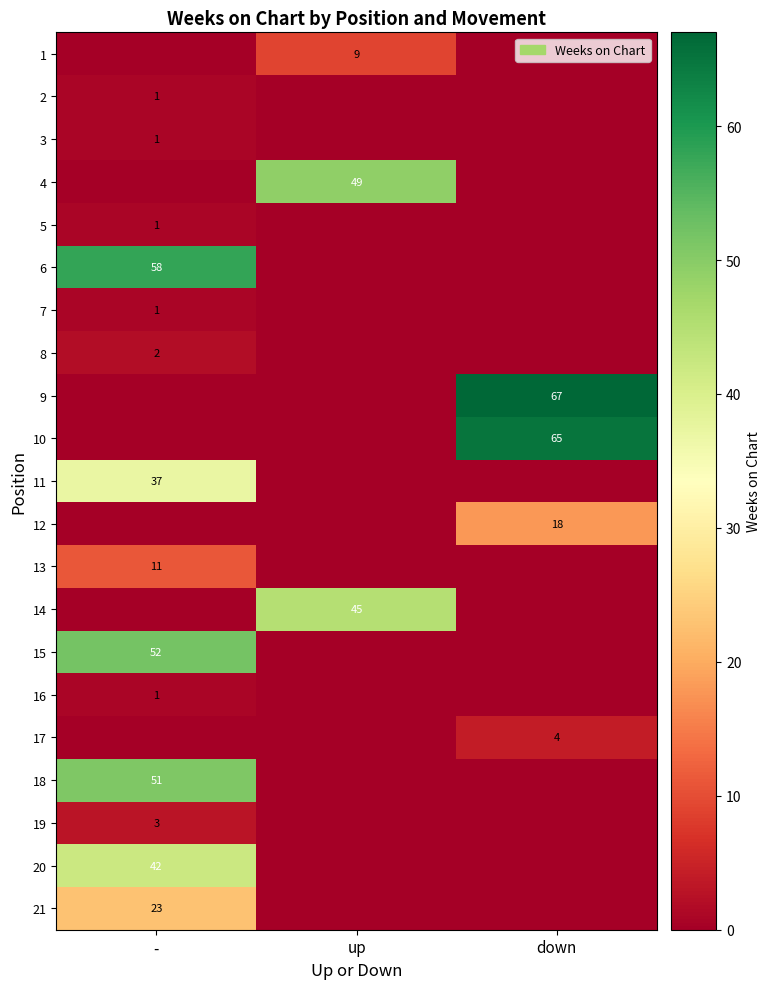

The 6 series shows 58 at -. True or false?

True